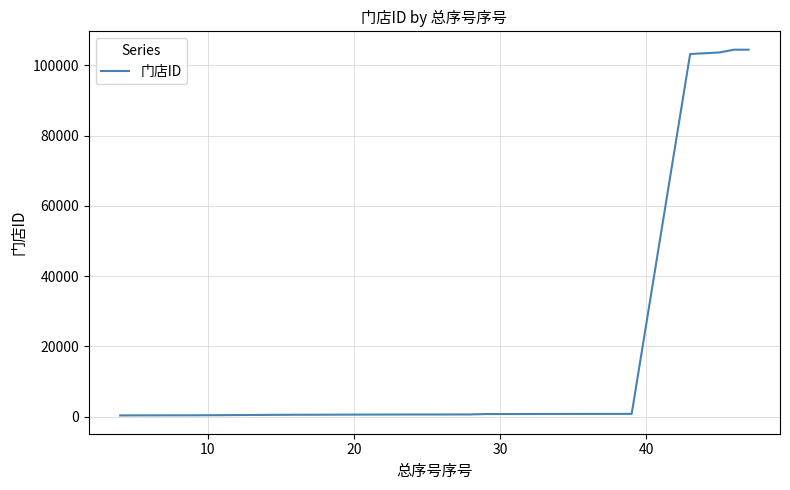

What is the maximum value shown in the chart?

104429